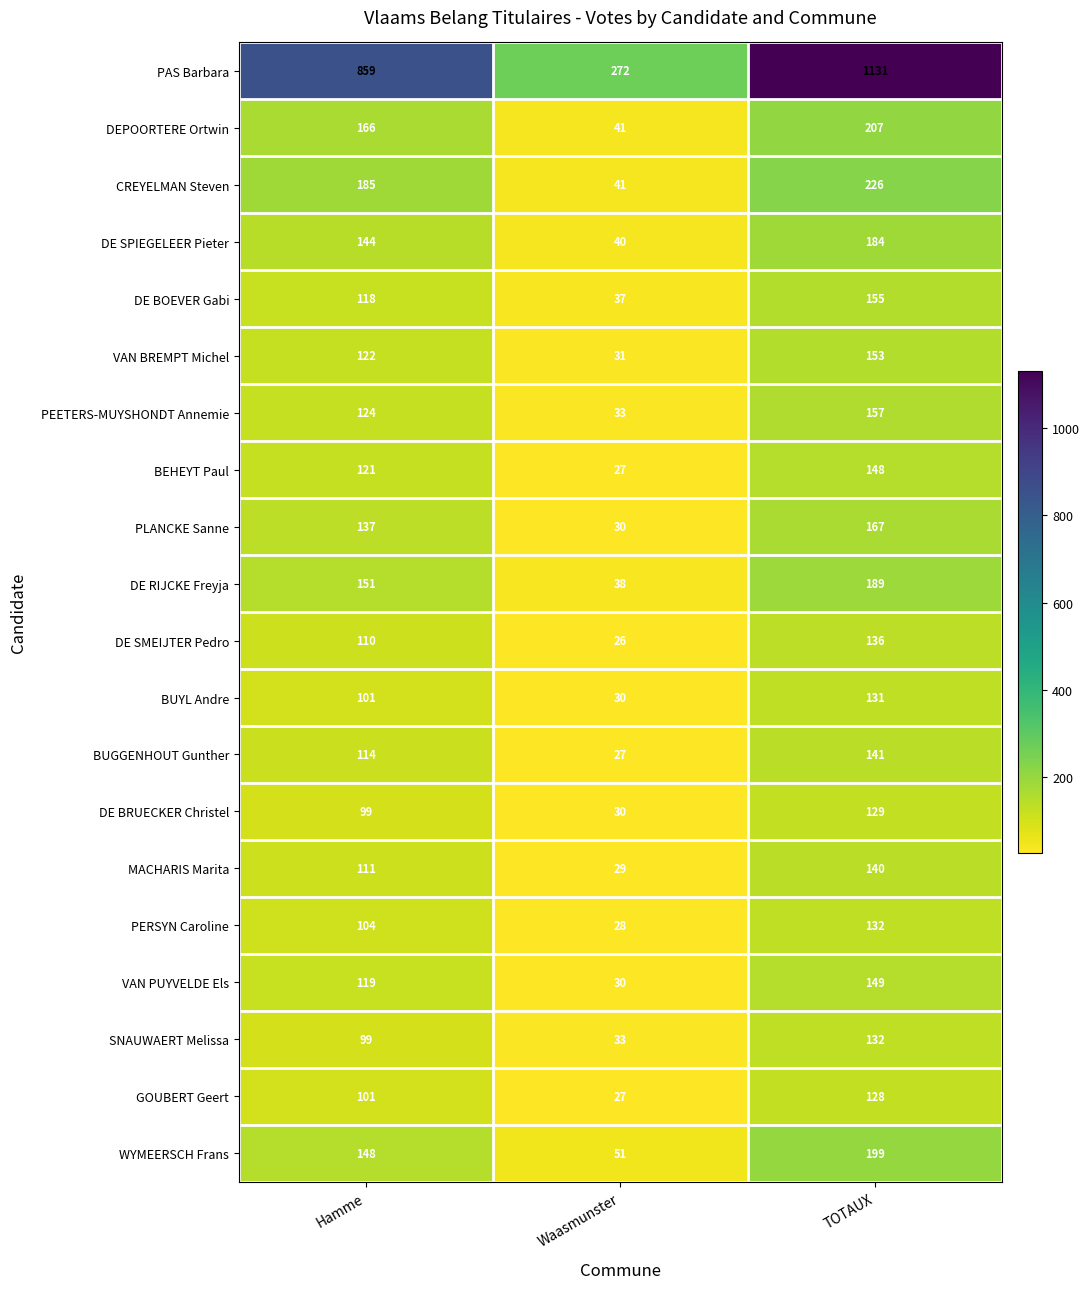

What is the total value across all series at Waasmunster?

901